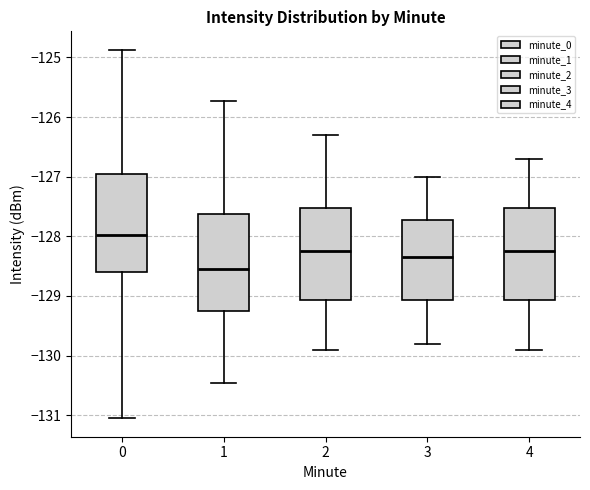

Reading left to right, read every box against the y-axis: the position of its median line, the range the box covers, and the ends of its whiskers. The values are not printed on the chart, so give them approximately, as read against the axis.

0: median -128.0, box -128.6 to -127.0, whiskers -131.1 to -124.9
1: median -128.5, box -129.3 to -127.6, whiskers -130.5 to -125.7
2: median -128.2, box -129.1 to -127.5, whiskers -129.9 to -126.3
3: median -128.3, box -129.1 to -127.7, whiskers -129.8 to -127.0
4: median -128.2, box -129.1 to -127.5, whiskers -129.9 to -126.7